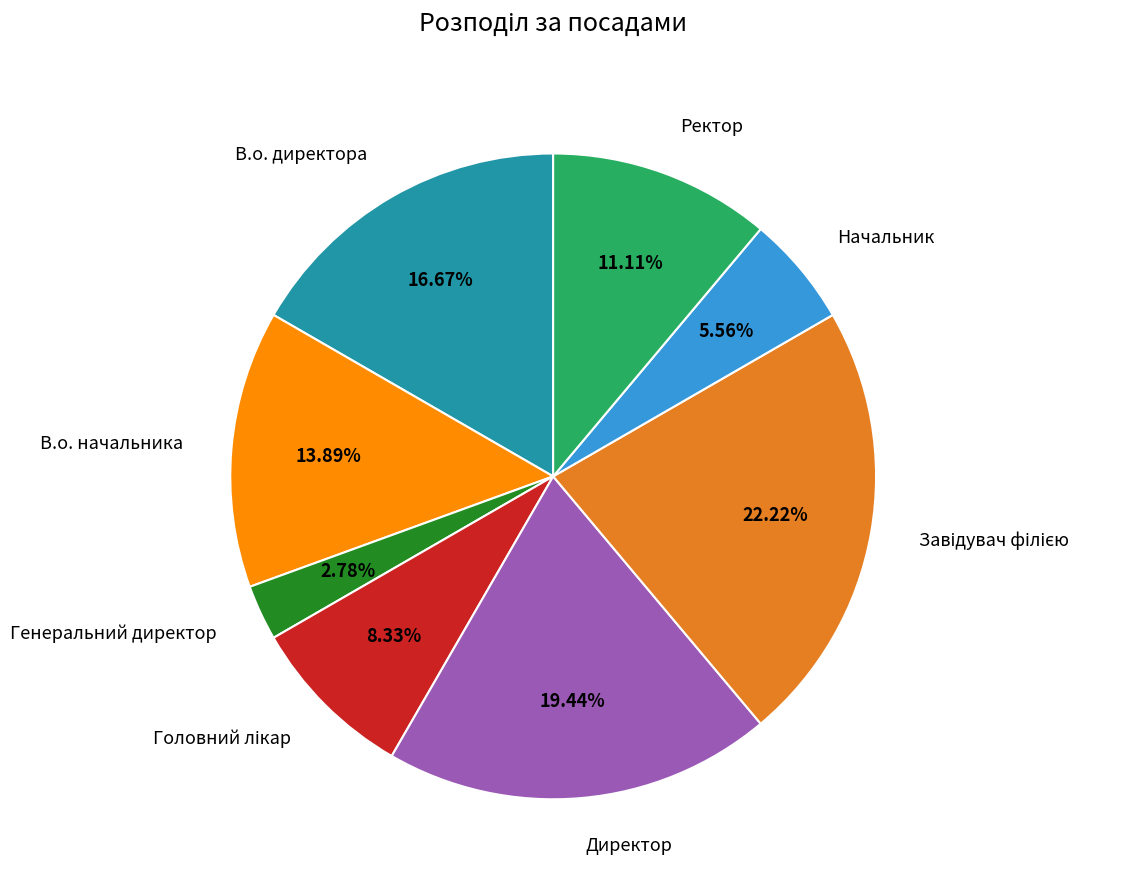

Is it true that Начальник is 1% of the pie?

False